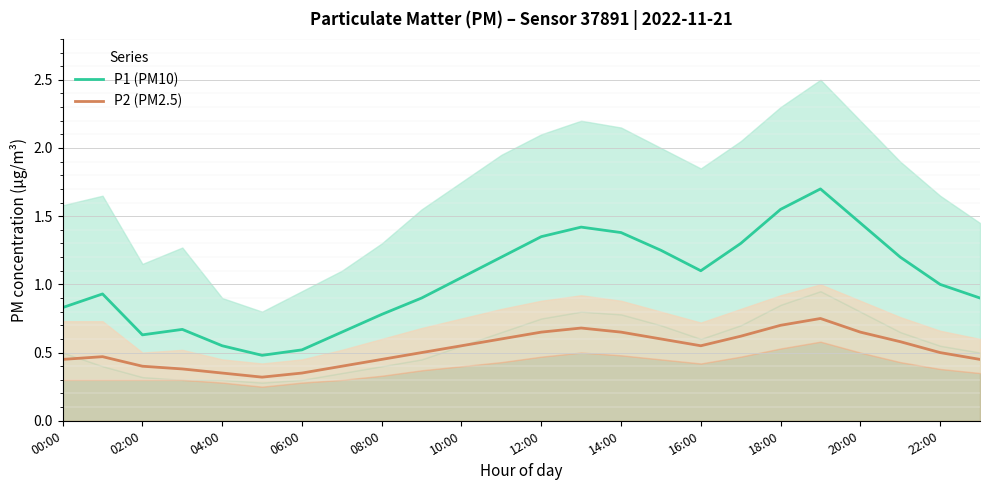

What is the sum of all P1 (PM10) values?

24.8